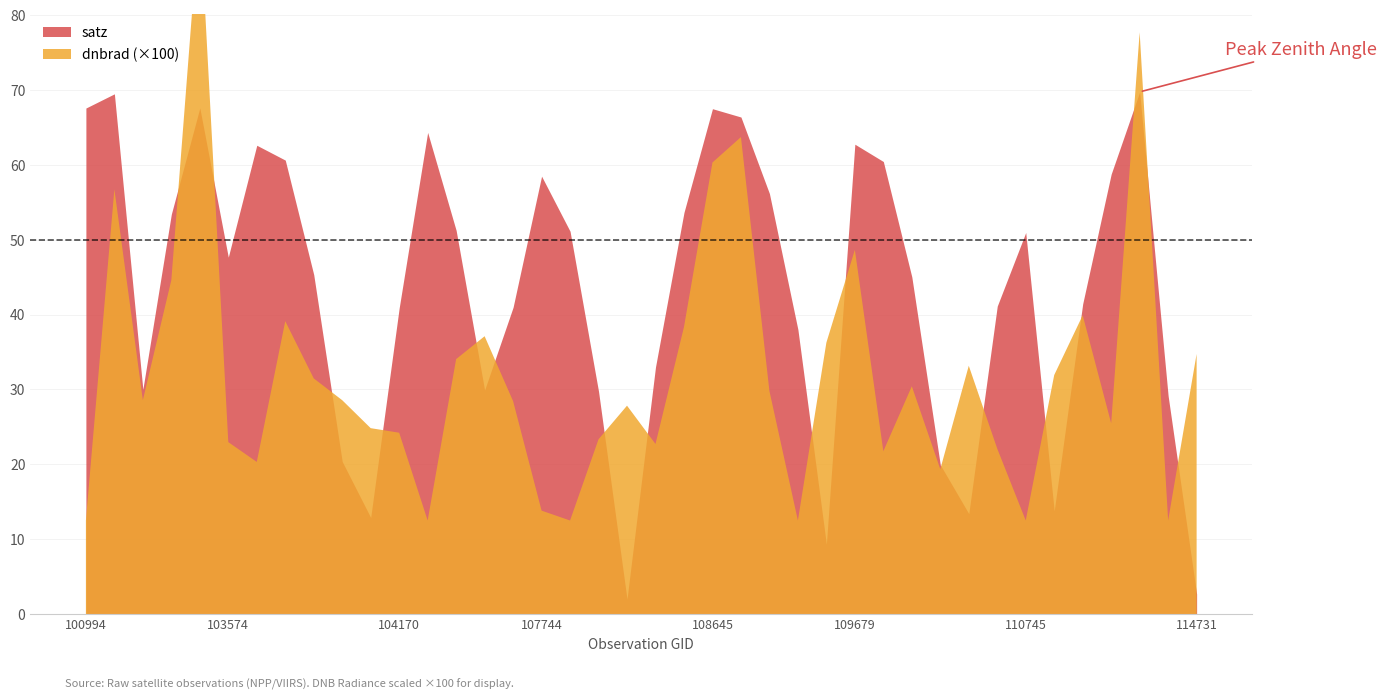

What is the difference between the satz values at 104414 and 109679?

11.5